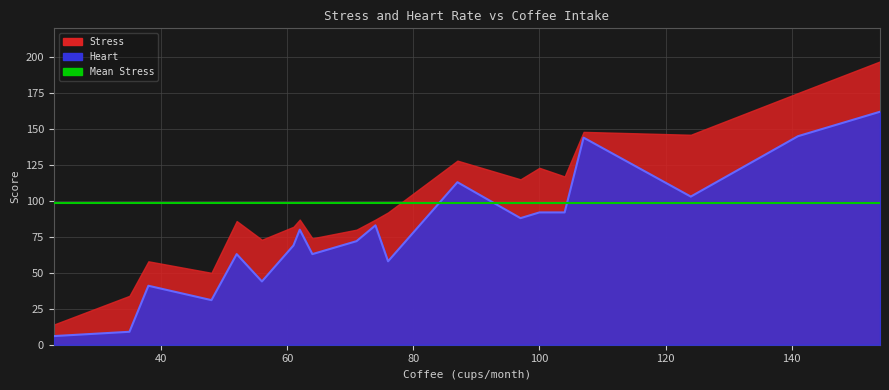

What is the sum of the values at 107 and 38?

185